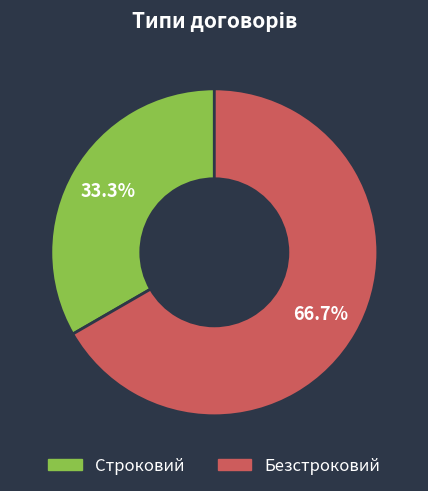

How many segments does this pie chart have?

2